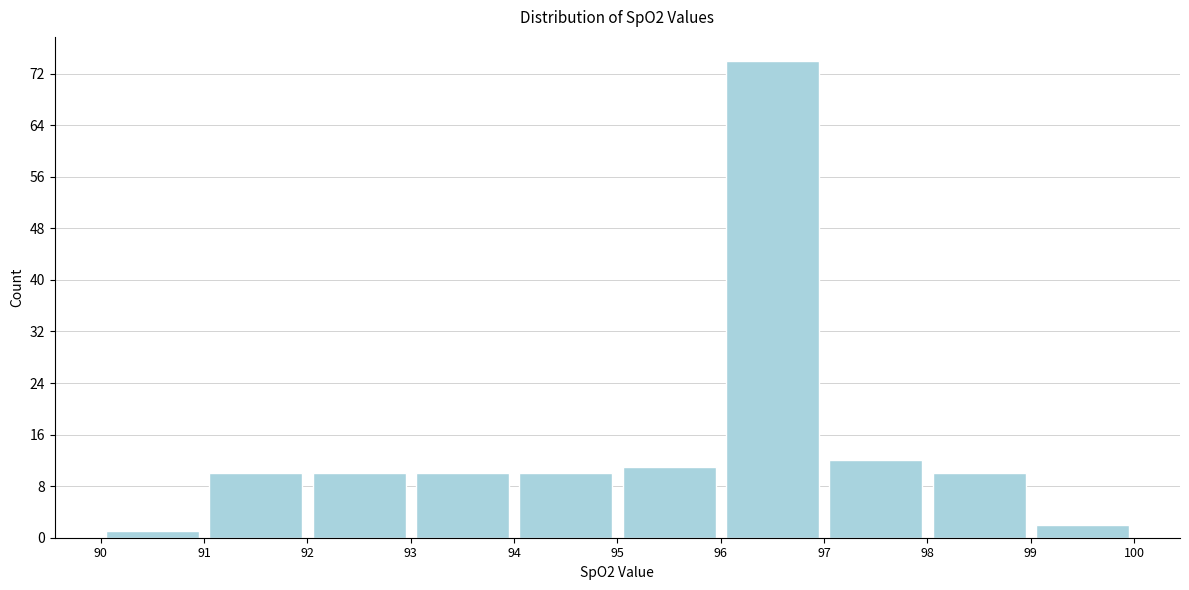

How tall is the bar that spans 95 to 96 on the x-axis? The values are not printed on the chart, so give them approximately, as read against the axis.

11